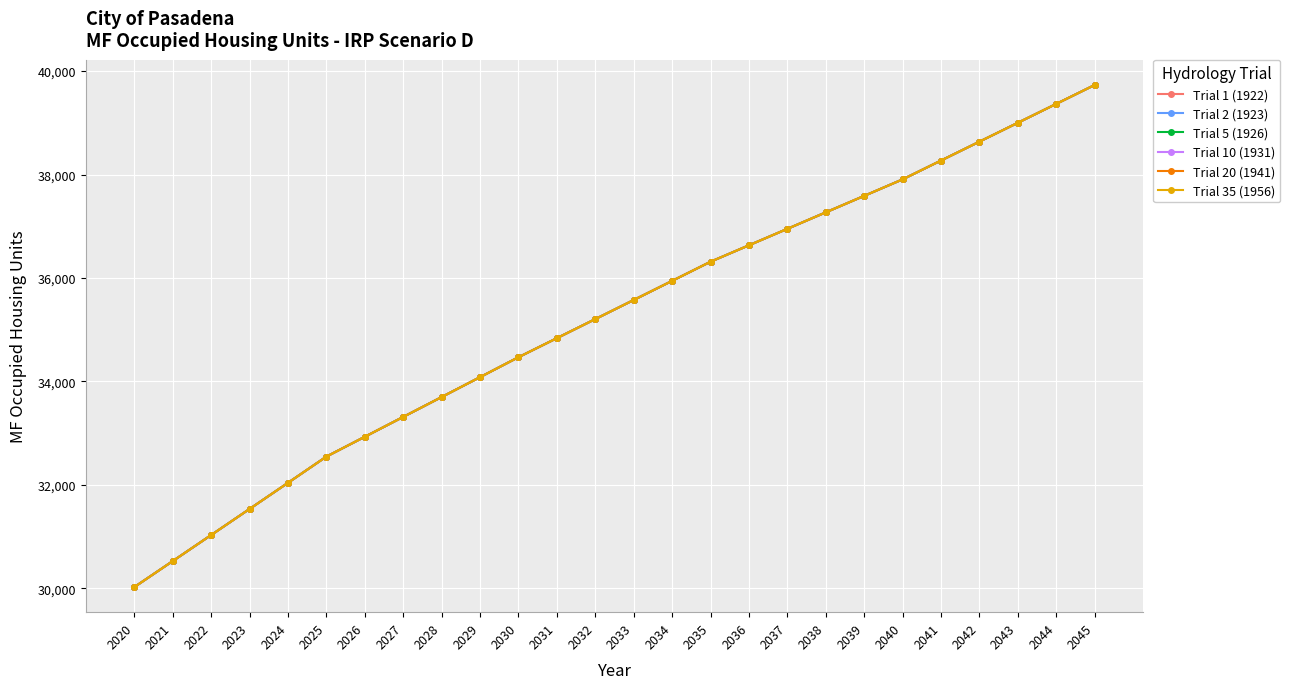

Reading left to right, list all the values displayed in this chart.

Trial 1 (1922): 30023.1	30525.8	31029.4	31533.8	32039.0	32546.0	32929.4	33313.2	33697.5	34082.3	34467.4	34835.9	35204.7	35574.0	35943.6	36313.7	36631.6	36949.7	37268.2	37586.9	37905.9	38270.4	38635.2	39000.2	39365.5	39731.0
Trial 2 (1923): 30023.1	30525.8	31029.4	31533.8	32039.0	32546.0	32929.4	33313.2	33697.5	34082.3	34467.4	34835.9	35204.7	35574.0	35943.6	36313.7	36631.6	36949.7	37268.2	37586.9	37905.9	38270.4	38635.2	39000.2	39365.5	39731.0
Trial 5 (1926): 30023.1	30525.8	31029.4	31533.8	32039.0	32546.0	32929.4	33313.2	33697.5	34082.3	34467.4	34835.9	35204.7	35574.0	35943.6	36313.7	36631.6	36949.7	37268.2	37586.9	37905.9	38270.4	38635.2	39000.2	39365.5	39731.0
Trial 10 (1931): 30023.1	30525.8	31029.4	31533.8	32039.0	32546.0	32929.4	33313.2	33697.5	34082.3	34467.4	34835.9	35204.7	35574.0	35943.6	36313.7	36631.6	36949.7	37268.2	37586.9	37905.9	38270.4	38635.2	39000.2	39365.5	39731.0
Trial 20 (1941): 30023.1	30525.8	31029.4	31533.8	32039.0	32546.0	32929.4	33313.2	33697.5	34082.3	34467.4	34835.9	35204.7	35574.0	35943.6	36313.7	36631.6	36949.7	37268.2	37586.9	37905.9	38270.4	38635.2	39000.2	39365.5	39731.0
Trial 35 (1956): 30023.1	30525.8	31029.4	31533.8	32039.0	32546.0	32929.4	33313.2	33697.5	34082.3	34467.4	34835.9	35204.7	35574.0	35943.6	36313.7	36631.6	36949.7	37268.2	37586.9	37905.9	38270.4	38635.2	39000.2	39365.5	39731.0